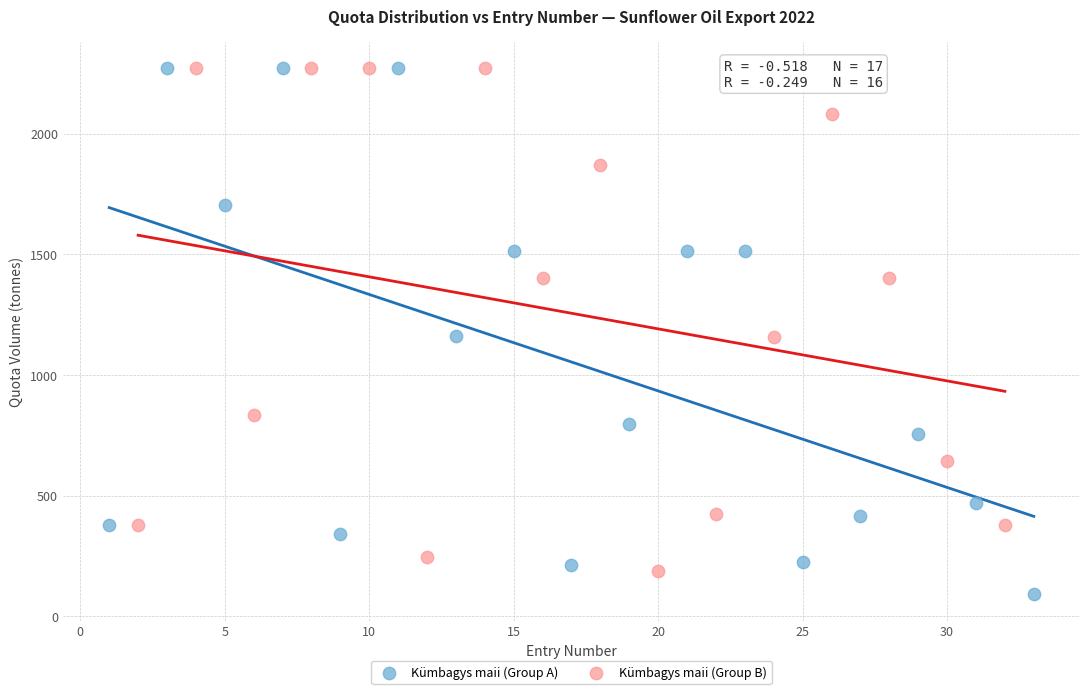

Which series contains the lowest Y value?

Kümbagys maii (Group A)